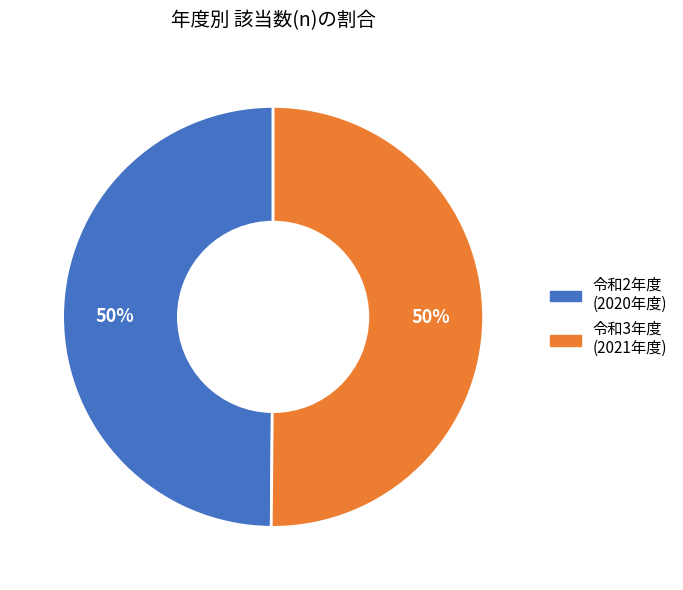

To the nearest percent, what is the average slice percentage?

50%